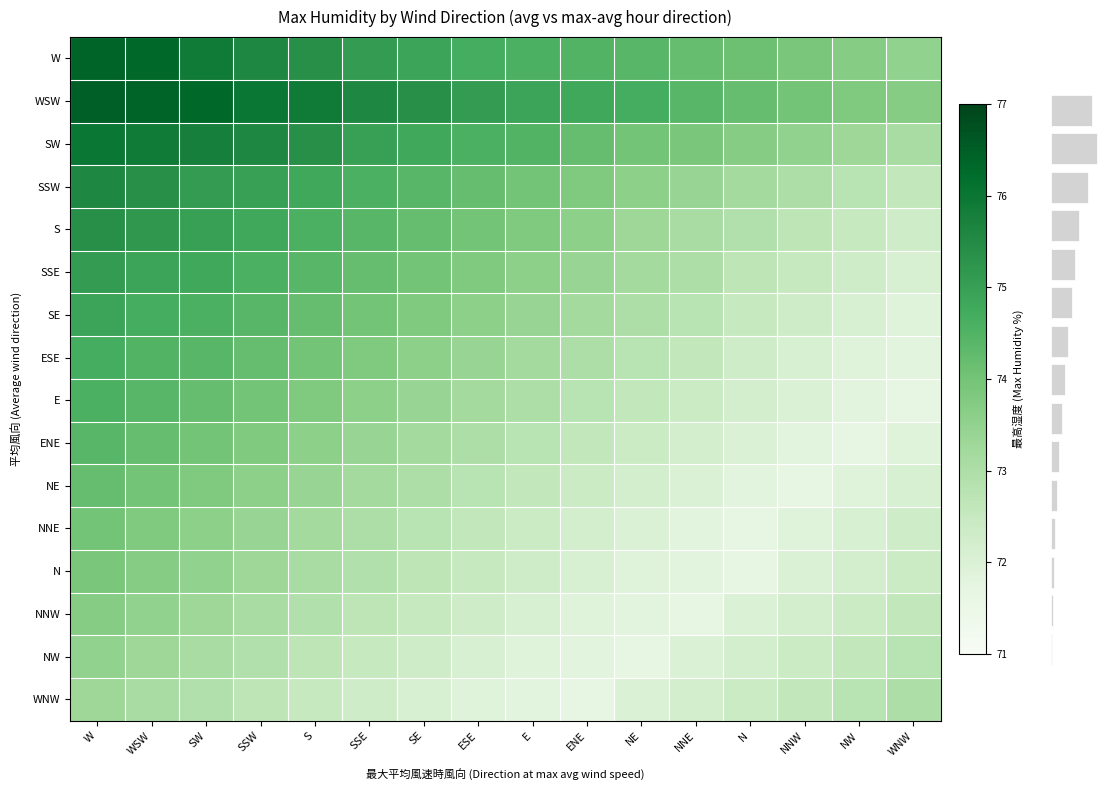

Reading left to right, transcribe all the data shown in this chart.

W: W=76.4	WSW=76.3	SW=75.9	SSW=75.6	S=75.4	SSE=75.1	SE=74.9	ESE=74.7	E=74.6	ENE=74.5	NE=74.4	NNE=74.2	N=74.1	NNW=73.9	NW=73.7	WNW=73.5
WSW: W=76.5	WSW=76.4	SW=76.3	SSW=76.0	S=75.9	SSE=75.6	SE=75.4	ESE=75.1	E=74.9	ENE=74.8	NE=74.7	NNE=74.4	N=74.2	NNW=74.0	NW=73.8	WNW=73.7
SW: W=76.0	WSW=75.9	SW=75.8	SSW=75.6	S=75.4	SSE=75.0	SE=74.8	ESE=74.6	E=74.5	ENE=74.2	NE=74.0	NNE=73.9	N=73.7	NNW=73.5	NW=73.3	WNW=73.1
SSW: W=75.6	WSW=75.4	SW=75.1	SSW=75.0	S=74.8	SSE=74.6	SE=74.4	ESE=74.2	E=74.0	ENE=73.8	NE=73.6	NNE=73.4	N=73.2	NNW=73.0	NW=72.8	WNW=72.6
S: W=75.4	WSW=75.2	SW=75.0	SSW=74.8	S=74.6	SSE=74.4	SE=74.2	ESE=74.0	E=73.8	ENE=73.6	NE=73.3	NNE=73.1	N=72.9	NNW=72.7	NW=72.5	WNW=72.3
SSE: W=75.1	WSW=74.9	SW=74.8	SSW=74.6	S=74.4	SSE=74.2	SE=74.0	ESE=73.8	E=73.6	ENE=73.4	NE=73.2	NNE=73.0	N=72.7	NNW=72.5	NW=72.3	WNW=72.1
SE: W=74.9	WSW=74.7	SW=74.6	SSW=74.4	S=74.2	SSE=74.0	SE=73.8	ESE=73.6	E=73.4	ENE=73.2	NE=73.0	NNE=72.8	N=72.5	NNW=72.3	NW=72.1	WNW=71.9
ESE: W=74.7	WSW=74.5	SW=74.4	SSW=74.2	S=74.0	SSE=73.8	SE=73.6	ESE=73.4	E=73.2	ENE=73.0	NE=72.8	NNE=72.6	N=72.3	NNW=72.1	NW=71.9	WNW=71.8
E: W=74.6	WSW=74.4	SW=74.2	SSW=74.0	S=73.8	SSE=73.6	SE=73.4	ESE=73.2	E=73.0	ENE=72.8	NE=72.6	NNE=72.4	N=72.2	NNW=72.0	NW=71.8	WNW=71.7
ENE: W=74.4	WSW=74.2	SW=74.0	SSW=73.8	S=73.6	SSE=73.4	SE=73.2	ESE=73.0	E=72.8	ENE=72.6	NE=72.4	NNE=72.2	N=72.0	NNW=71.8	NW=71.7	WNW=71.9
NE: W=74.2	WSW=74.0	SW=73.8	SSW=73.6	S=73.4	SSE=73.2	SE=73.0	ESE=72.8	E=72.6	ENE=72.4	NE=72.2	NNE=72.0	N=71.8	NNW=71.7	NW=71.9	WNW=72.1
NNE: W=74.0	WSW=73.8	SW=73.6	SSW=73.4	S=73.2	SSE=73.0	SE=72.8	ESE=72.6	E=72.4	ENE=72.2	NE=72.0	NNE=71.8	N=71.7	NNW=71.9	NW=72.1	WNW=72.3
N: W=73.9	WSW=73.7	SW=73.5	SSW=73.3	S=73.1	SSE=72.9	SE=72.7	ESE=72.5	E=72.3	ENE=72.1	NE=71.9	NNE=71.8	N=71.7	NNW=72.0	NW=72.2	WNW=72.4
NNW: W=73.7	WSW=73.5	SW=73.3	SSW=73.1	S=72.9	SSE=72.7	SE=72.5	ESE=72.3	E=72.1	ENE=71.9	NE=71.8	NNE=71.7	N=72.0	NNW=72.2	NW=72.4	WNW=72.6
NW: W=73.5	WSW=73.3	SW=73.1	SSW=72.9	S=72.7	SSE=72.5	SE=72.3	ESE=72.1	E=71.9	ENE=71.8	NE=71.7	NNE=72.0	N=72.2	NNW=72.4	NW=72.6	WNW=72.8
WNW: W=73.3	WSW=73.1	SW=72.9	SSW=72.7	S=72.5	SSE=72.3	SE=72.1	ESE=71.9	E=71.8	ENE=71.7	NE=72.0	NNE=72.2	N=72.4	NNW=72.6	NW=72.8	WNW=73.0